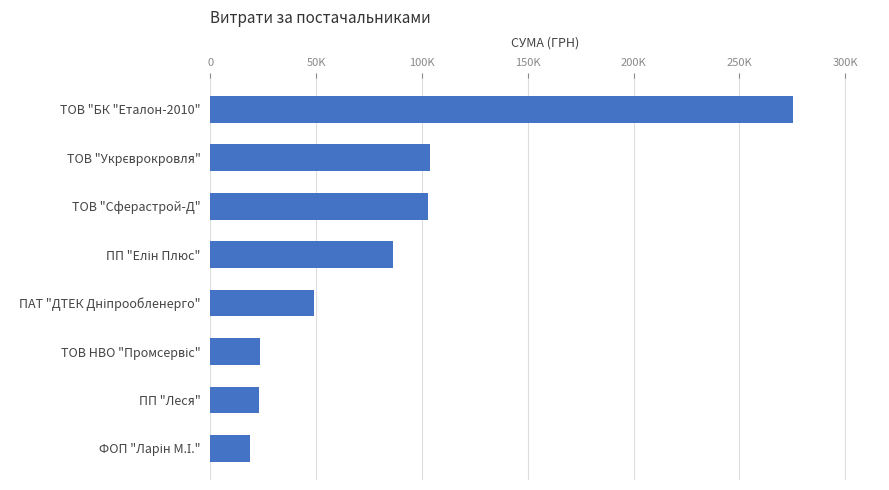

Are the bars horizontal?

Yes